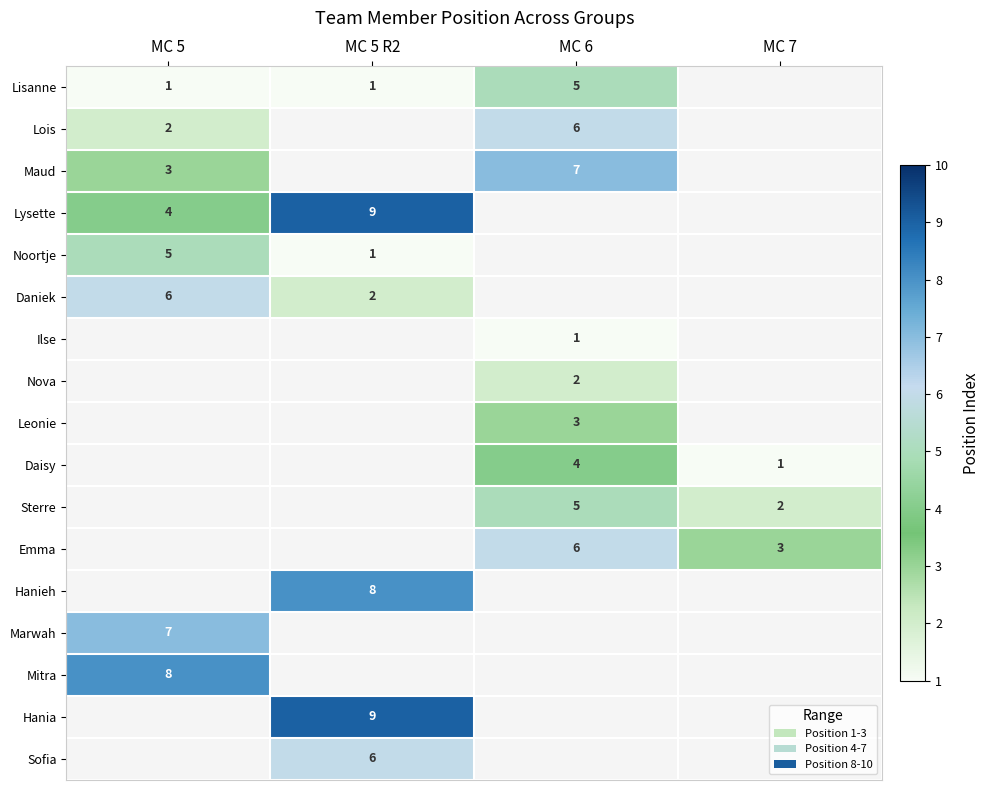

The value of Sofia at MC 5 R2 is 6. True or false?

True